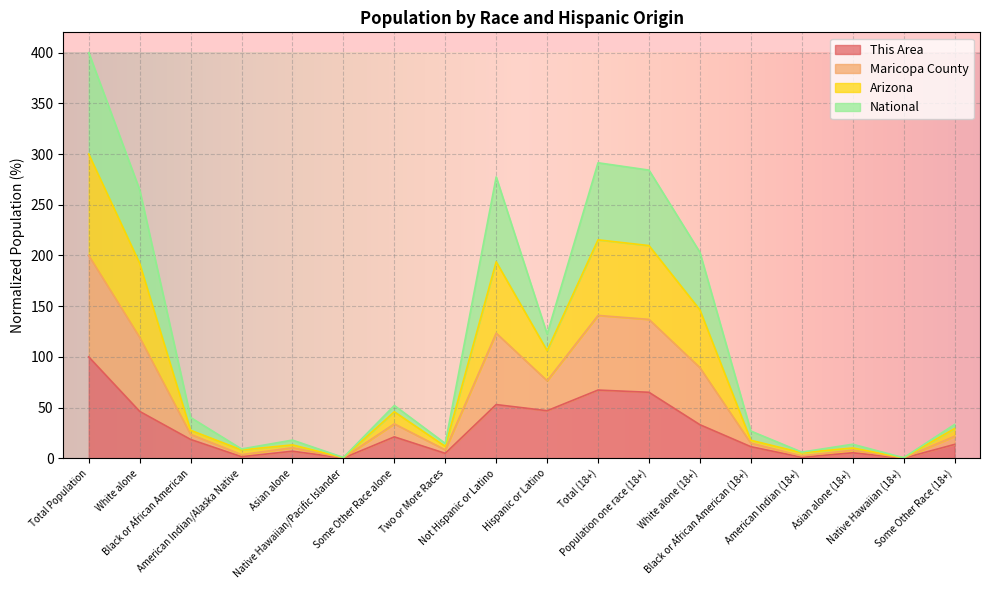

Is it true that Maricopa County equals 18.2 at Some Other Race (18+)?

False